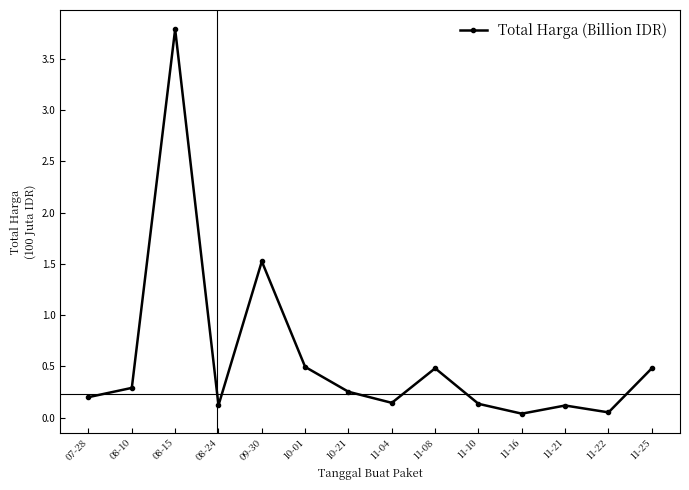

What is the average value?

0.6